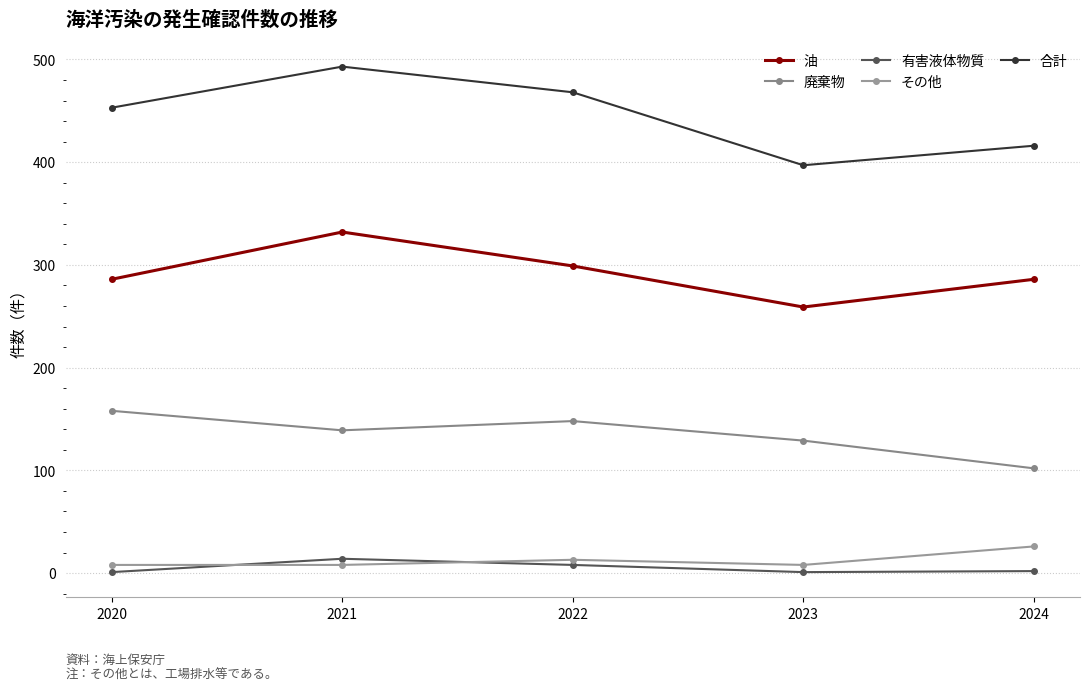

How many その他 values are between 8 and 13?

4